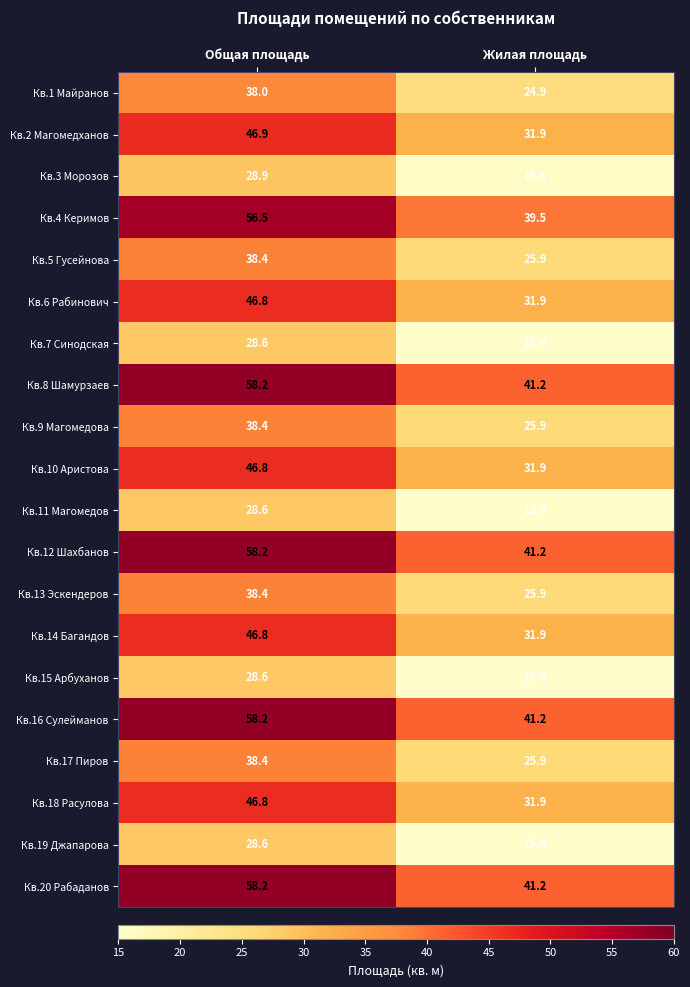

What is the sum of the Кв.14 Багандов values at Жилая площадь and Общая площадь?

78.7